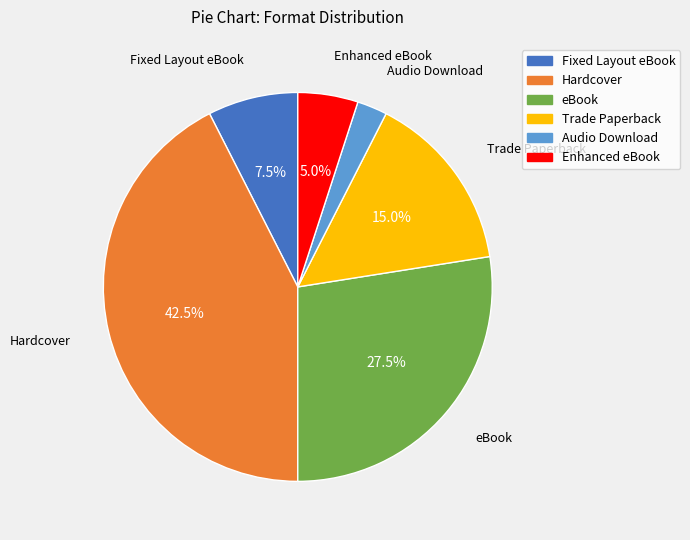

To the nearest percent, what is the average slice percentage?

17%